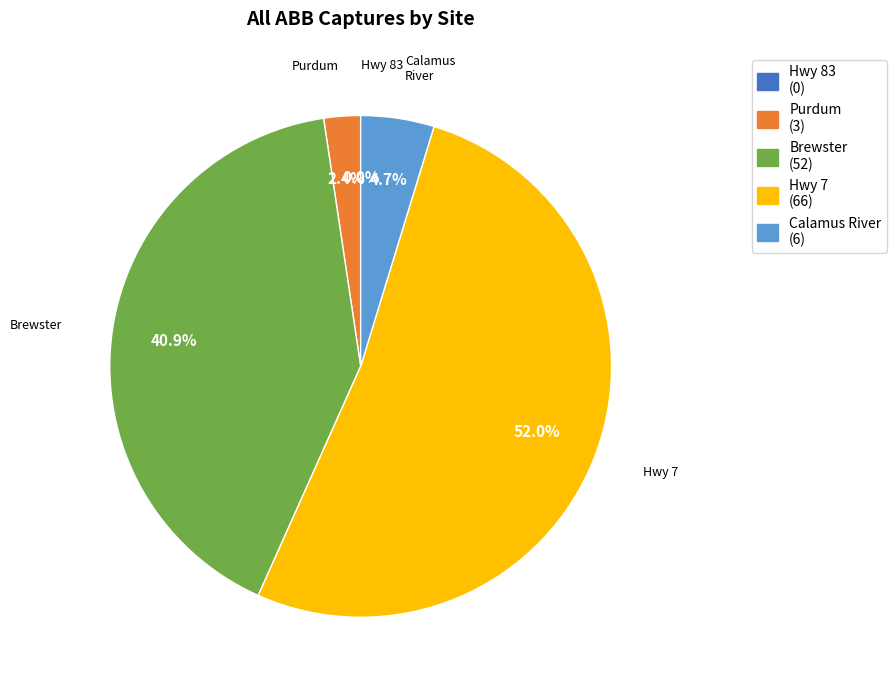

Does 3 account for over 50% of the chart?

Yes